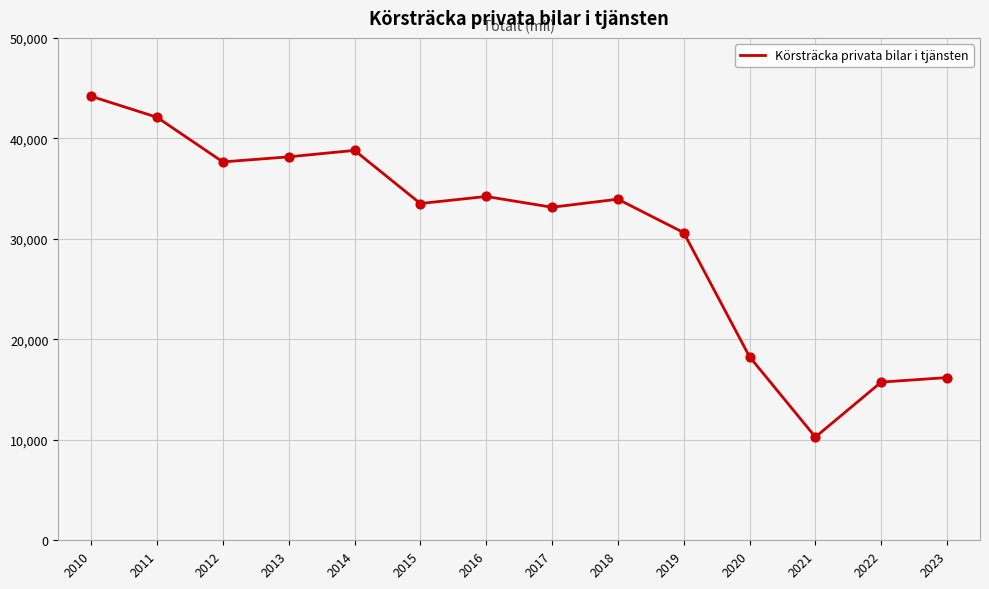

Which has a higher value, 2011 or 2010?

2010